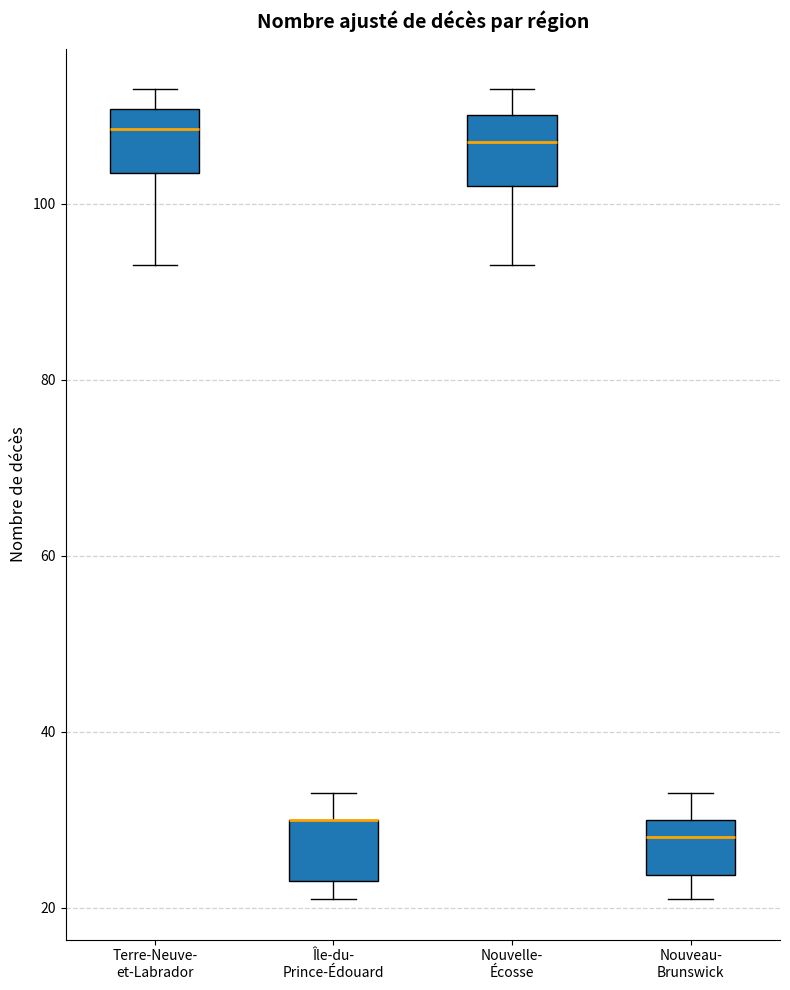

Where is the lower edge of the box for Terre-Neuve- et-Labrador on the y-axis? The values are not printed on the chart, so give them approximately, as read against the axis.

104